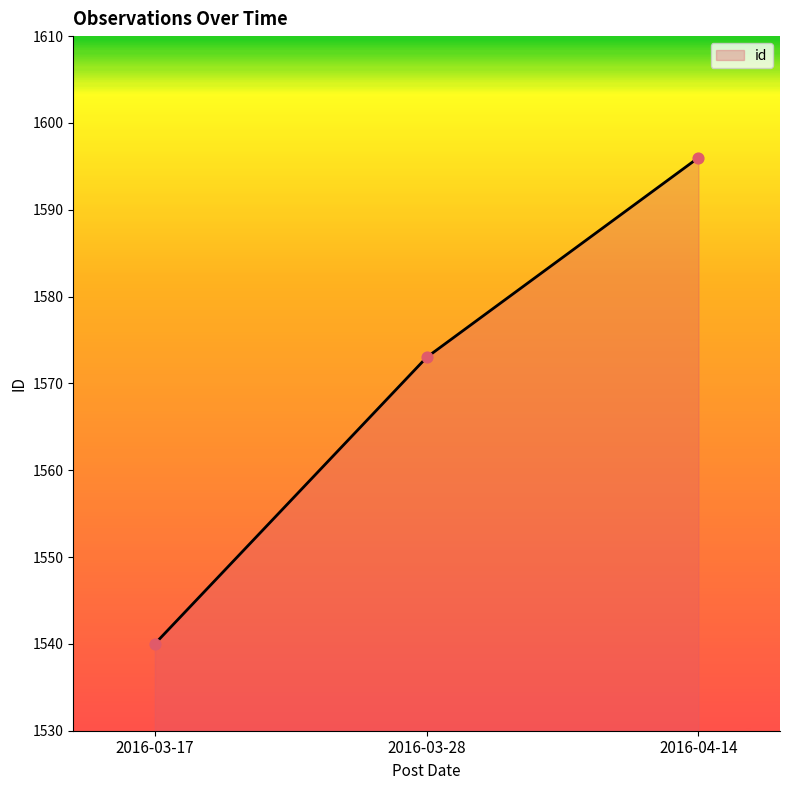

What is the change in value from 2016-03-17 to 2016-03-28?

+33